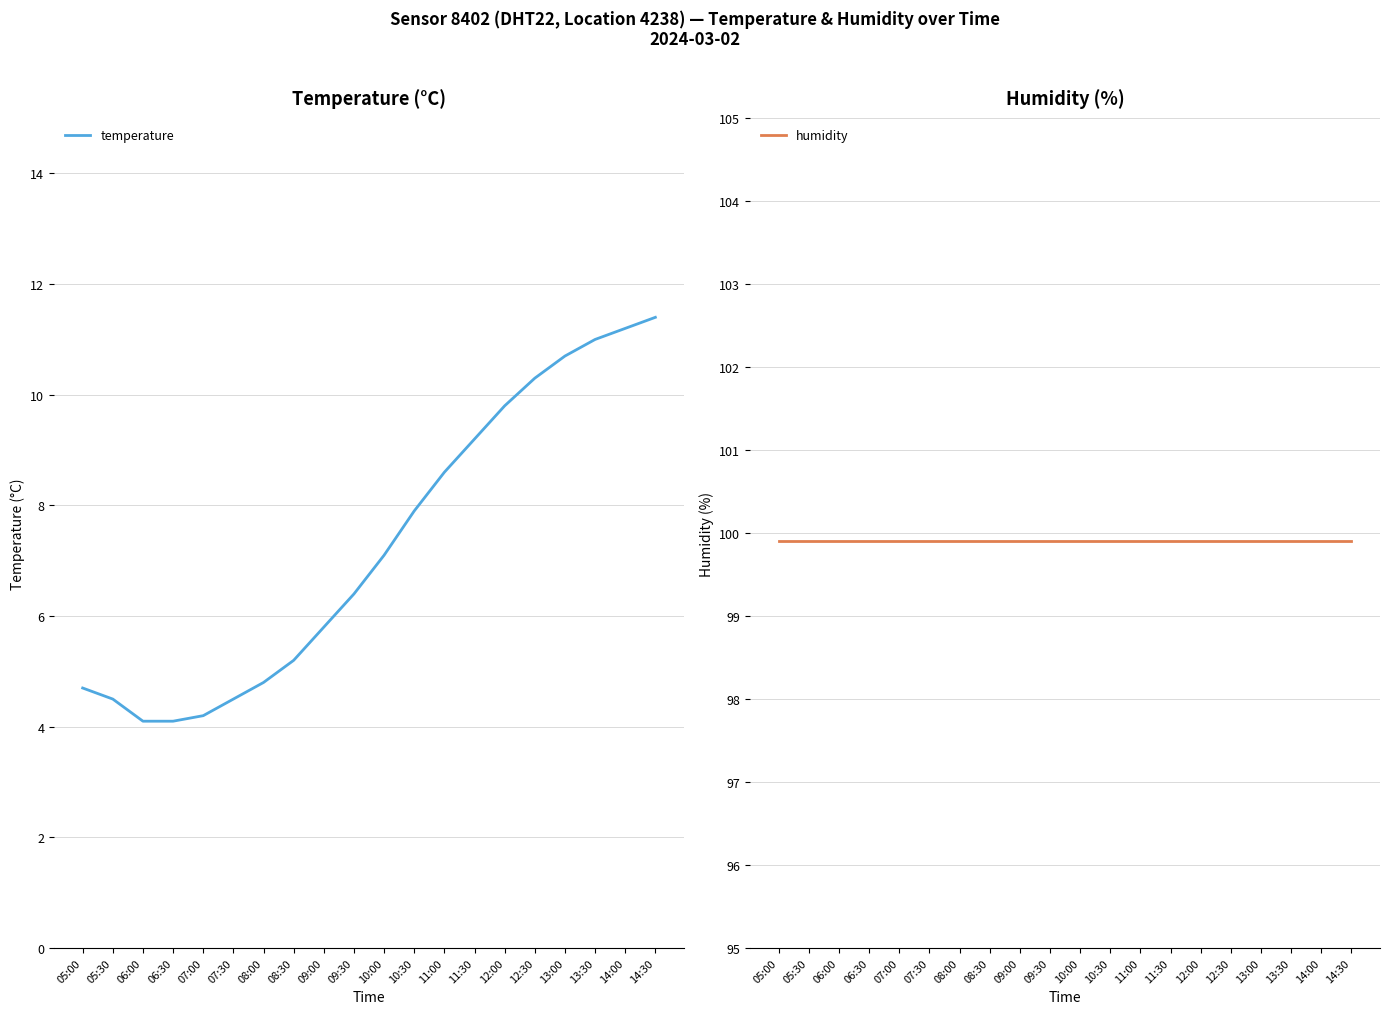

At how many categories does at least one series exceed 96?

20